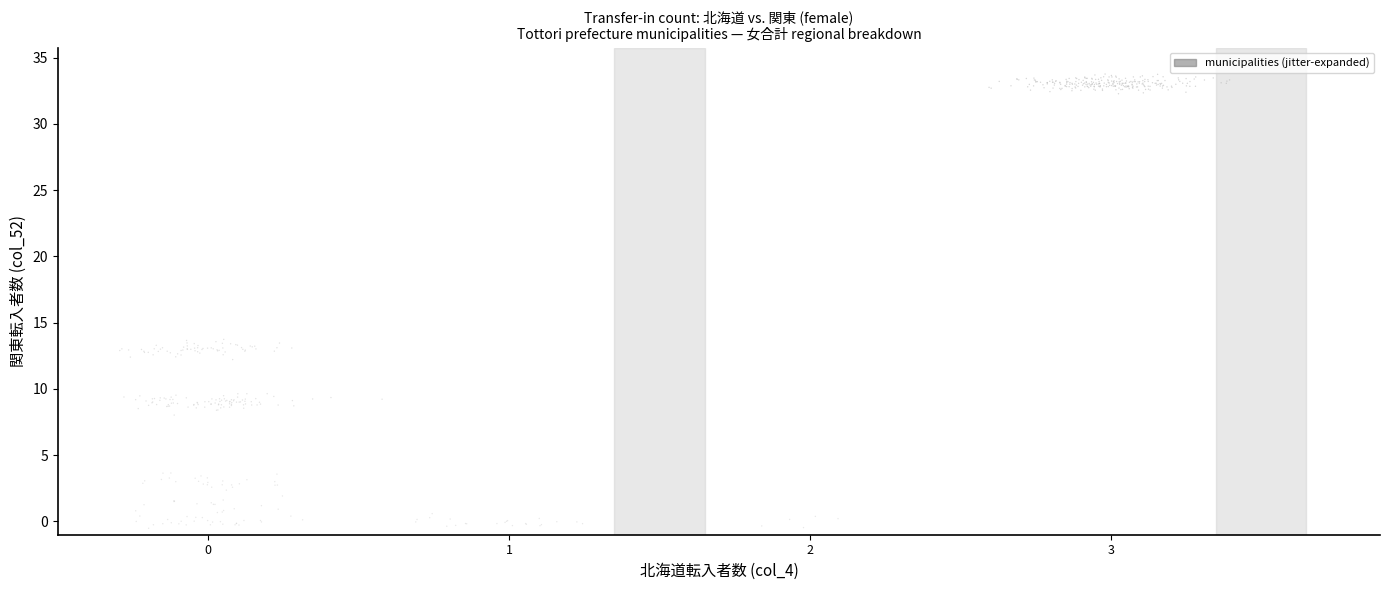

What is the range of Y values (max minus min)?

34.3